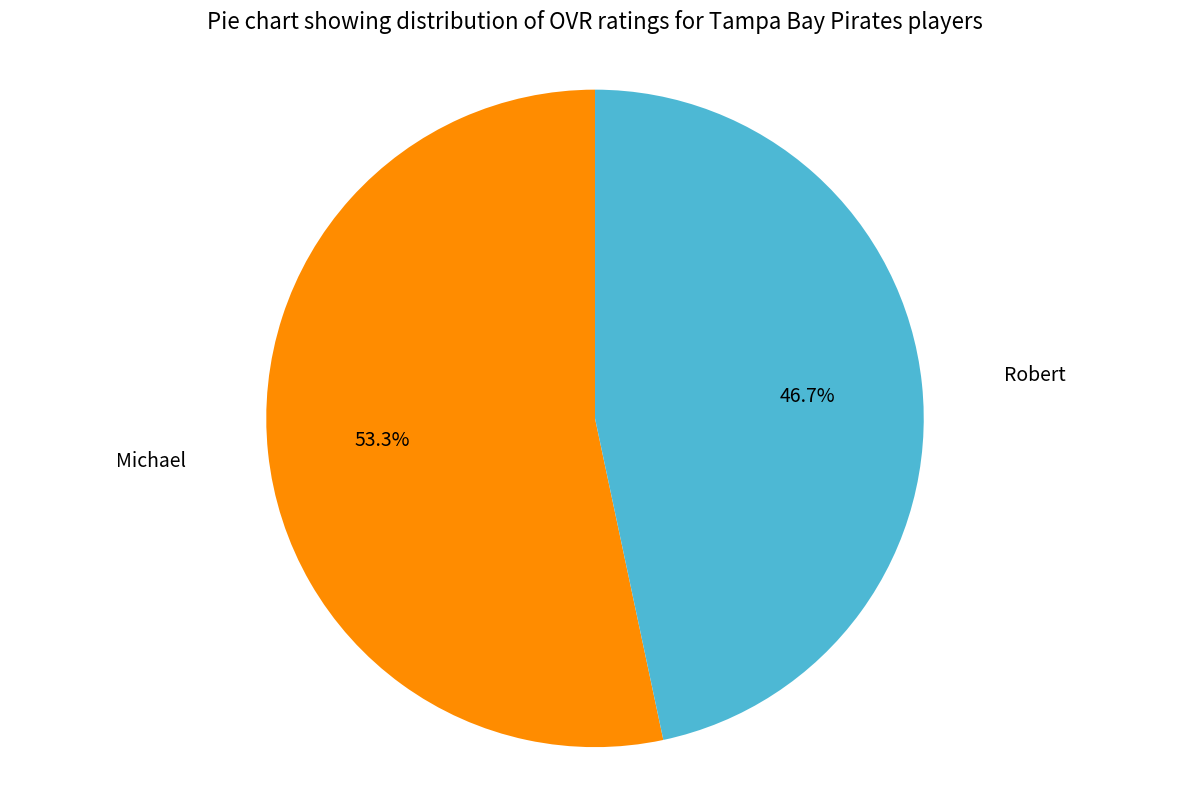

Is there a majority slice in this chart?

Yes